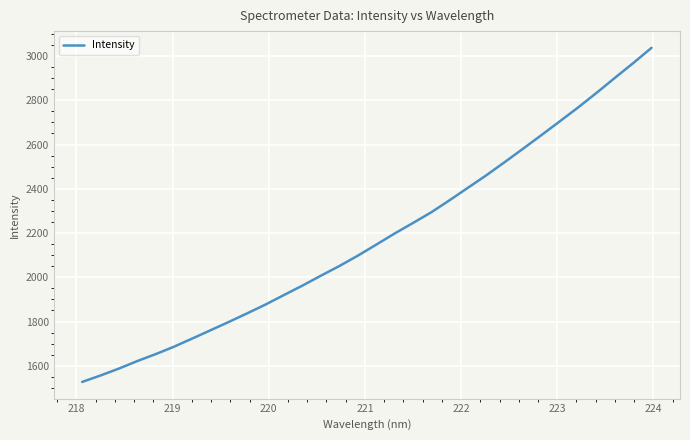

How many distinct data groups are displayed?

1